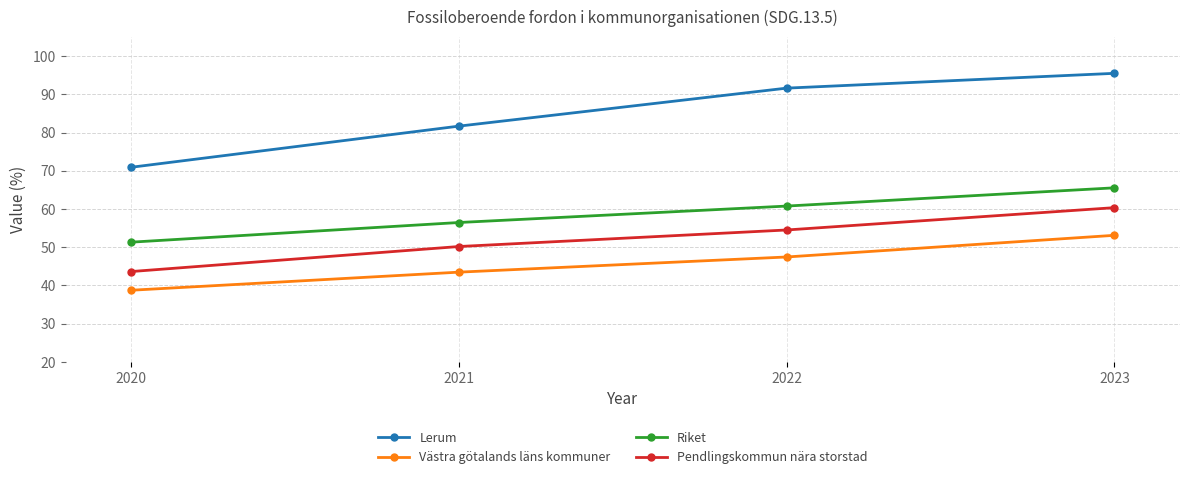

What is the minimum value shown in the chart?

38.8